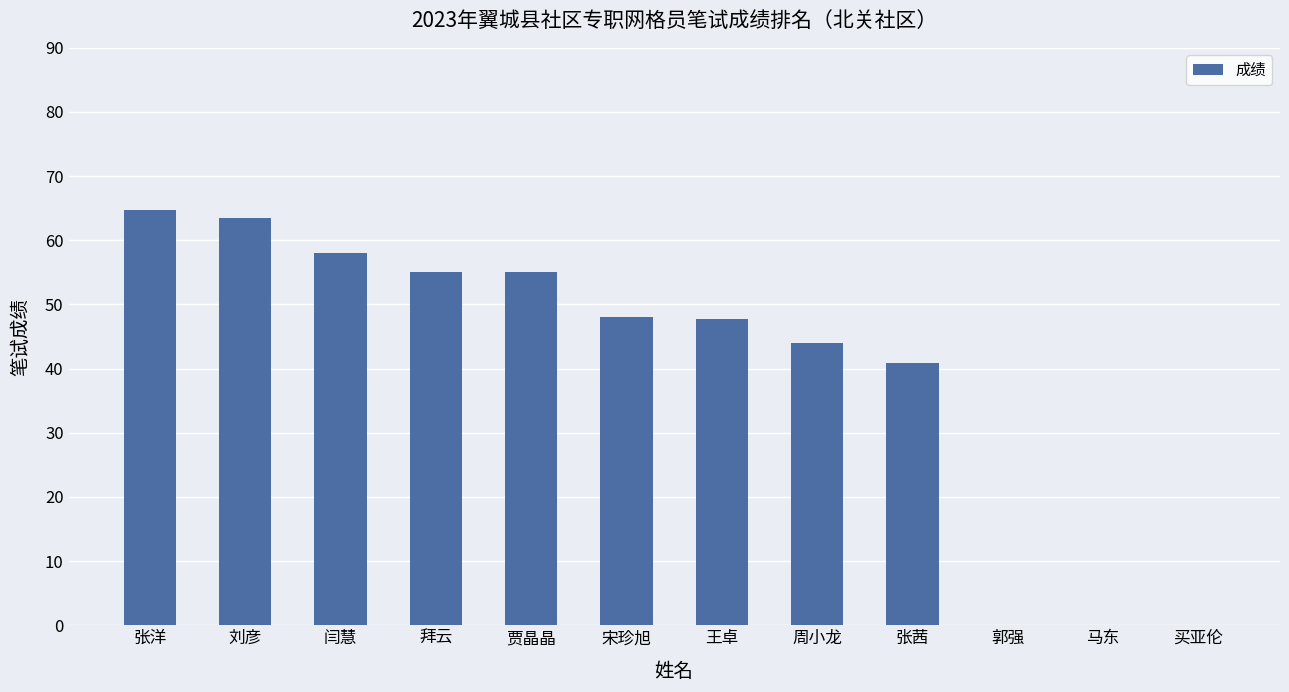

The value at 张茜 is 69.3. True or false?

False